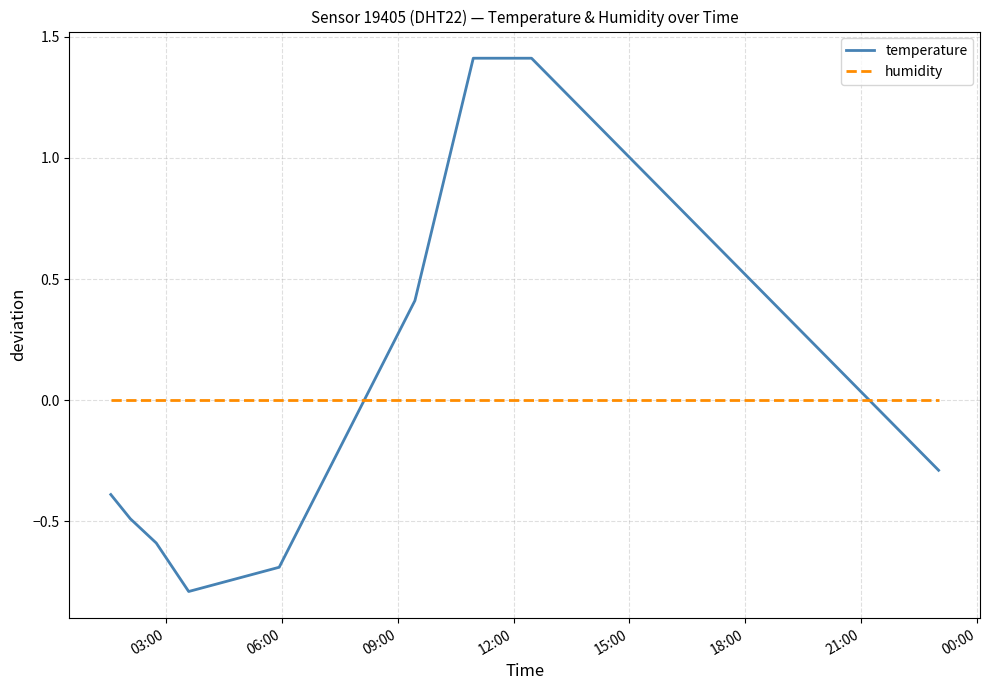

What are all the series names shown in the legend?

temperature, humidity